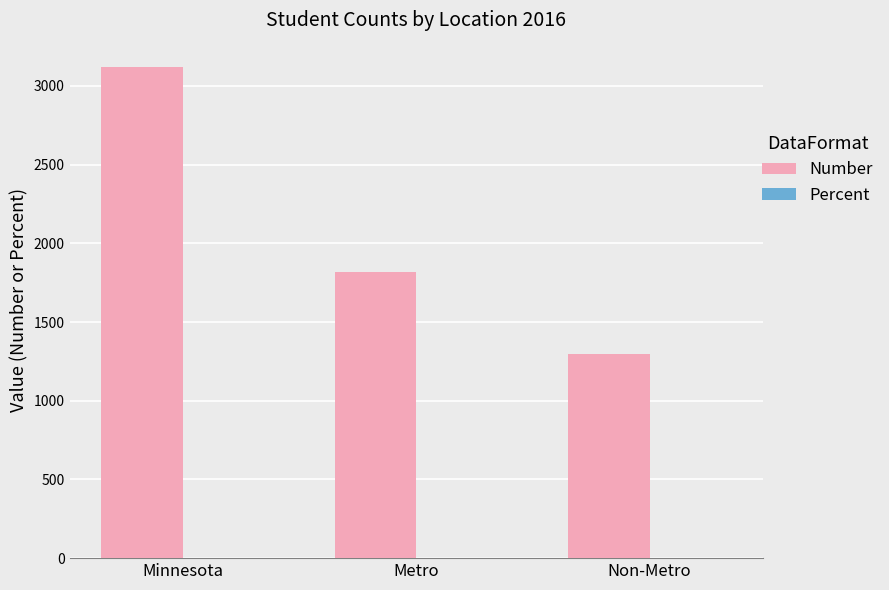

Which category has the highest value across all series?

Minnesota